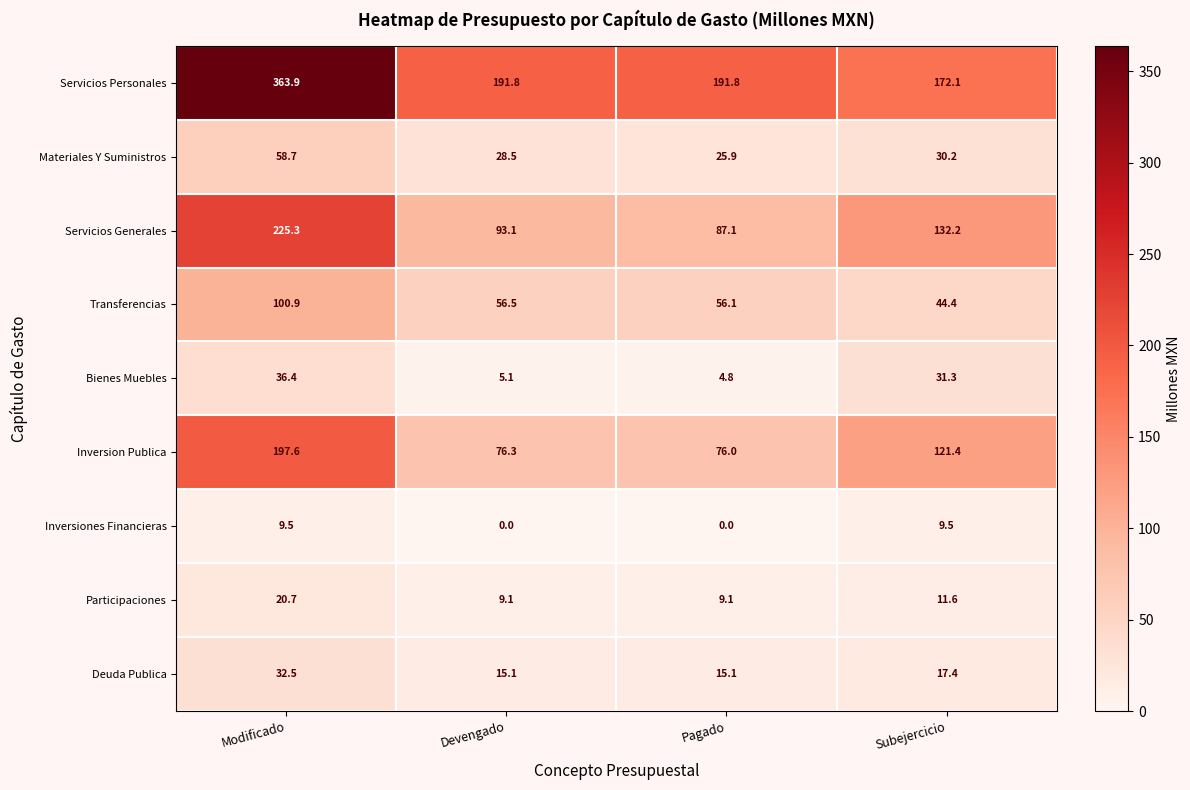

The Servicios Personales series shows 191.8 at Pagado. True or false?

True